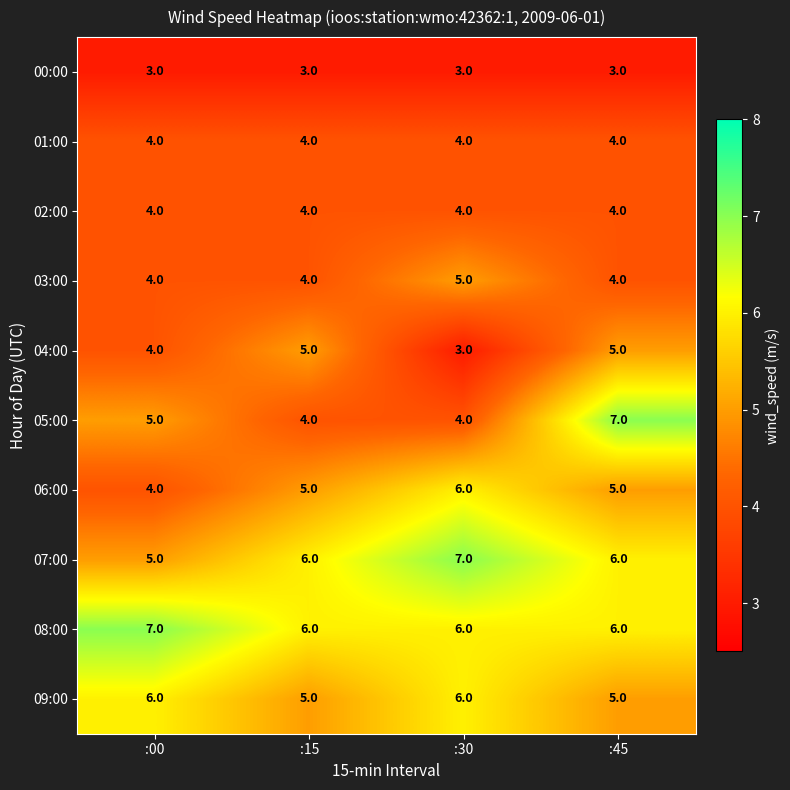

Count the number of data series in this chart.

10